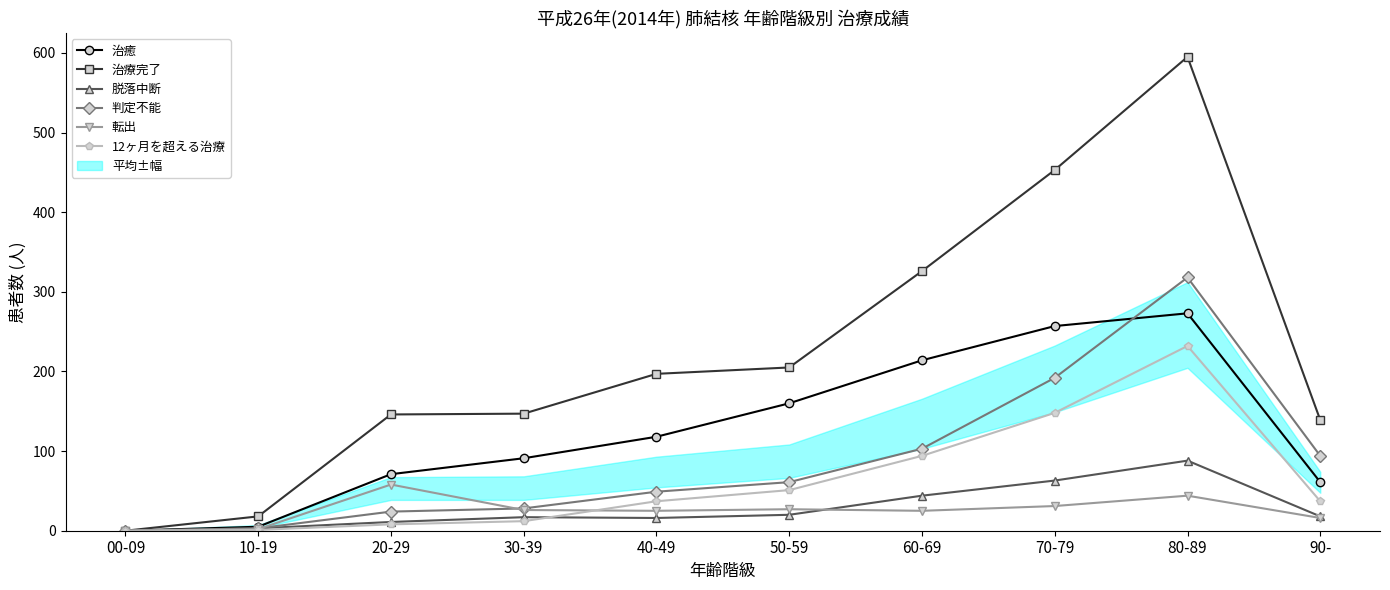

The value of 12ヶ月を超える治療 at 30-39 is 12. True or false?

True